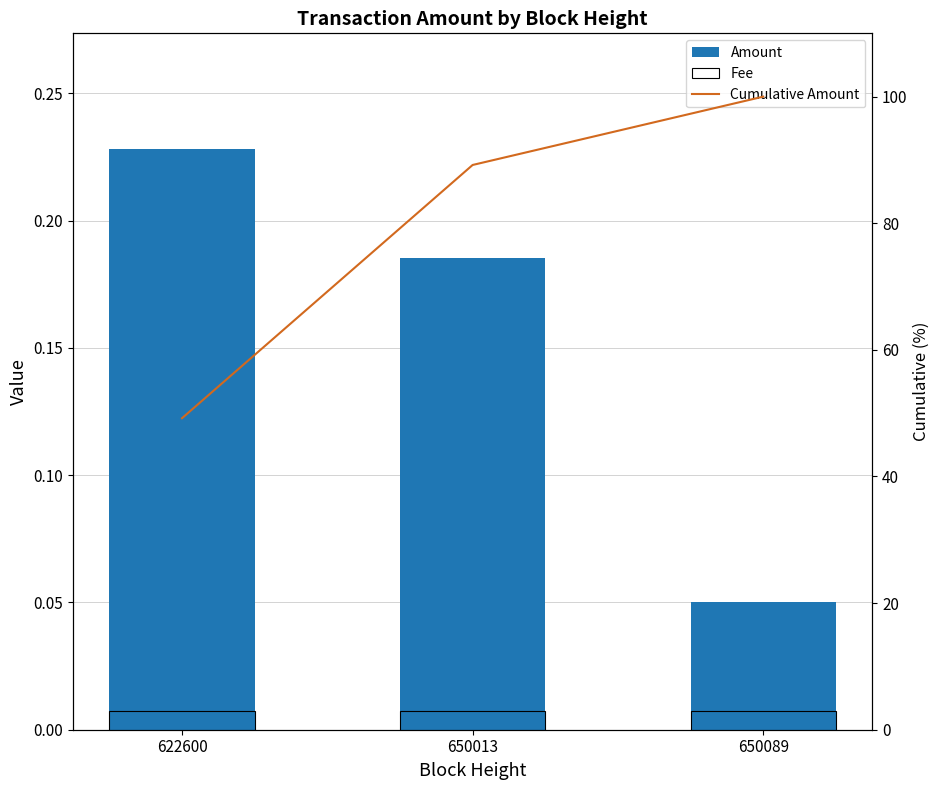

How many data points in Cumulative Amount are above 89?

2